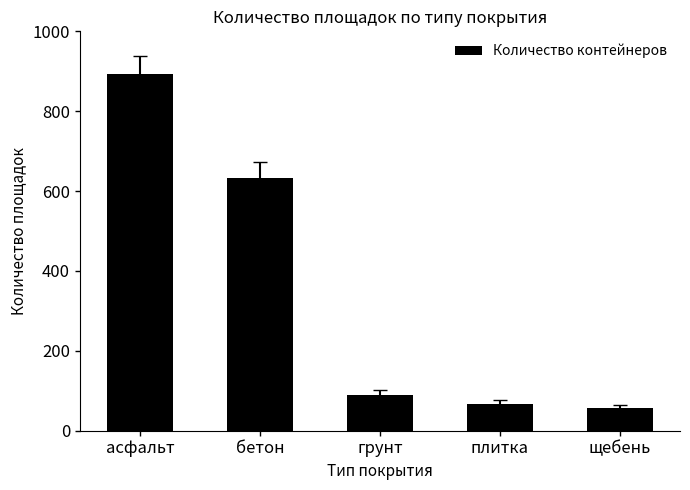

Reading left to right, extract all data points from this chart.

асфальт=892	бетон=634	грунт=89	плитка=67	щебень=56